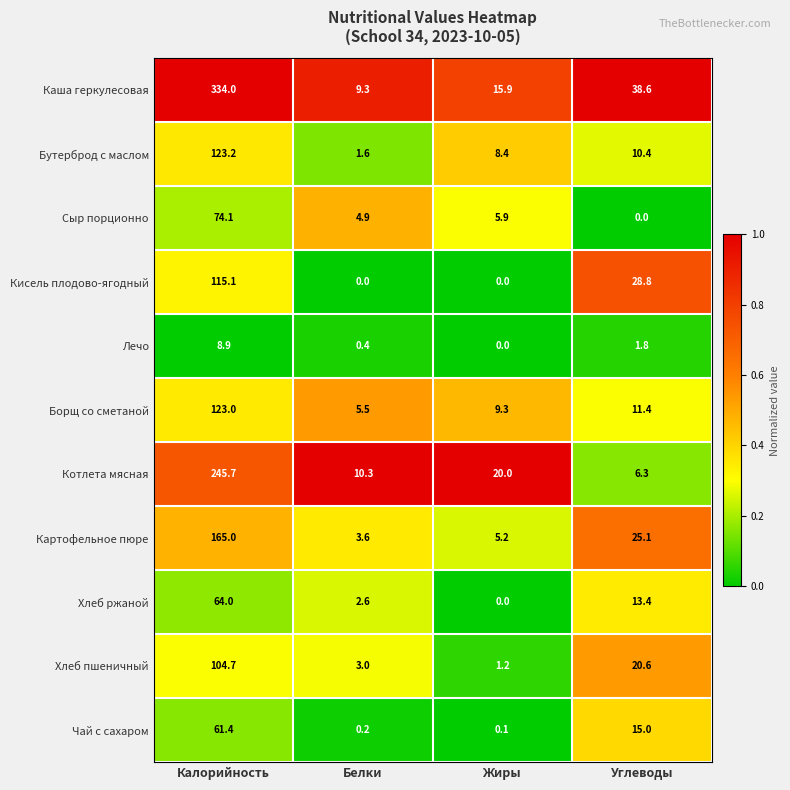

At how many categories does at least one series exceed 0?

4